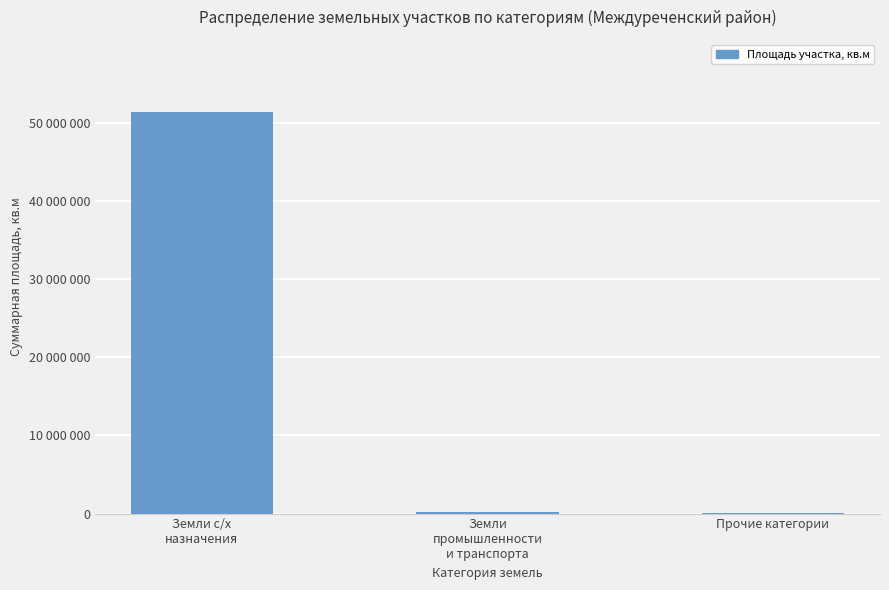

What is the sum of the values at Земли с/х
назначения and Прочие категории?

51349722